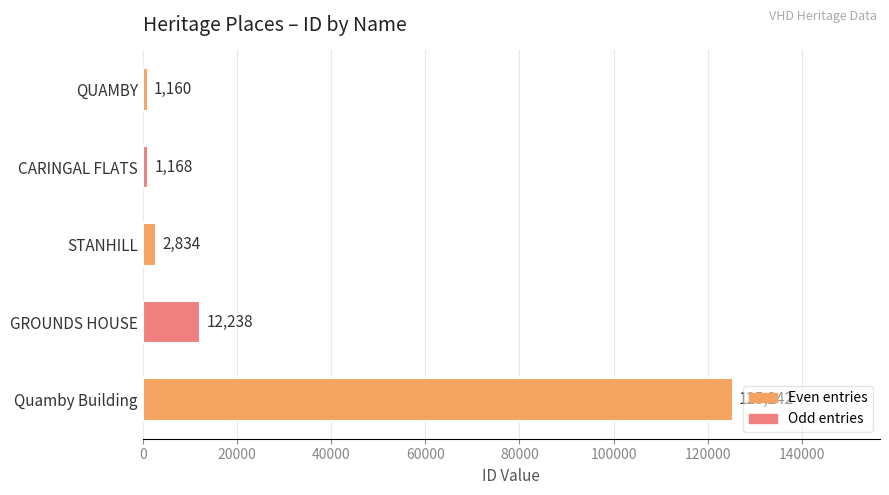

How many data points does each series have?

5